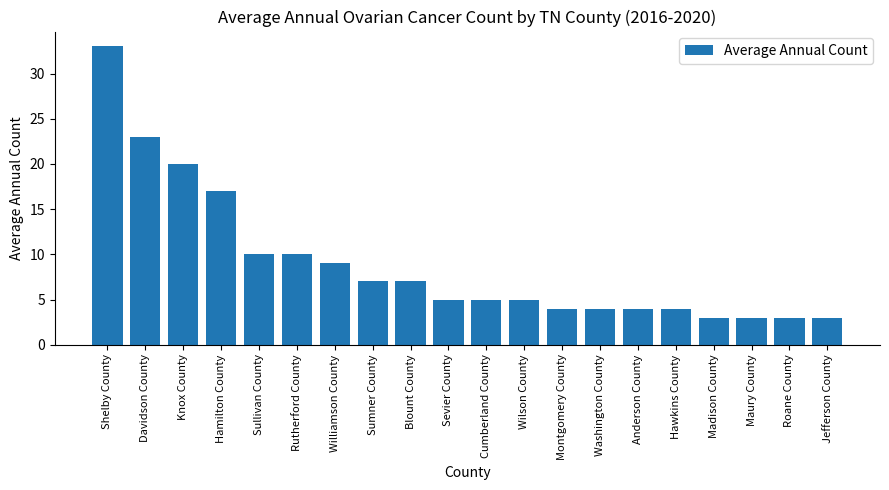

What value does the data have at Shelby County?

33